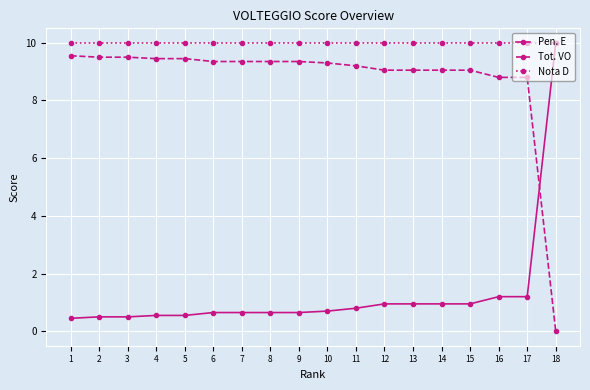

The value of Nota D at 13 is 10.0. True or false?

True